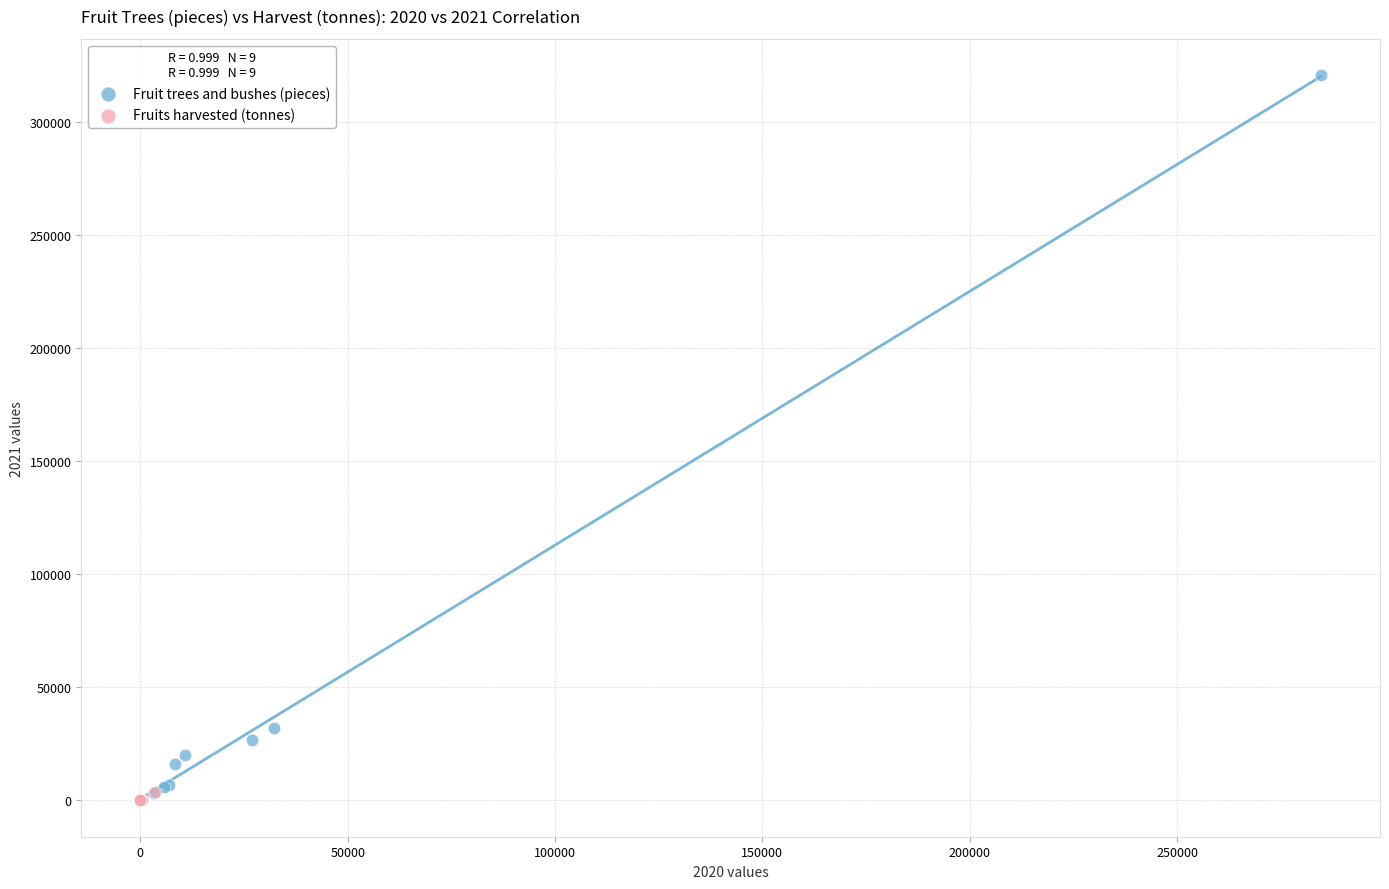

Which series reaches the maximum Y coordinate?

Fruit trees and bushes (pieces)